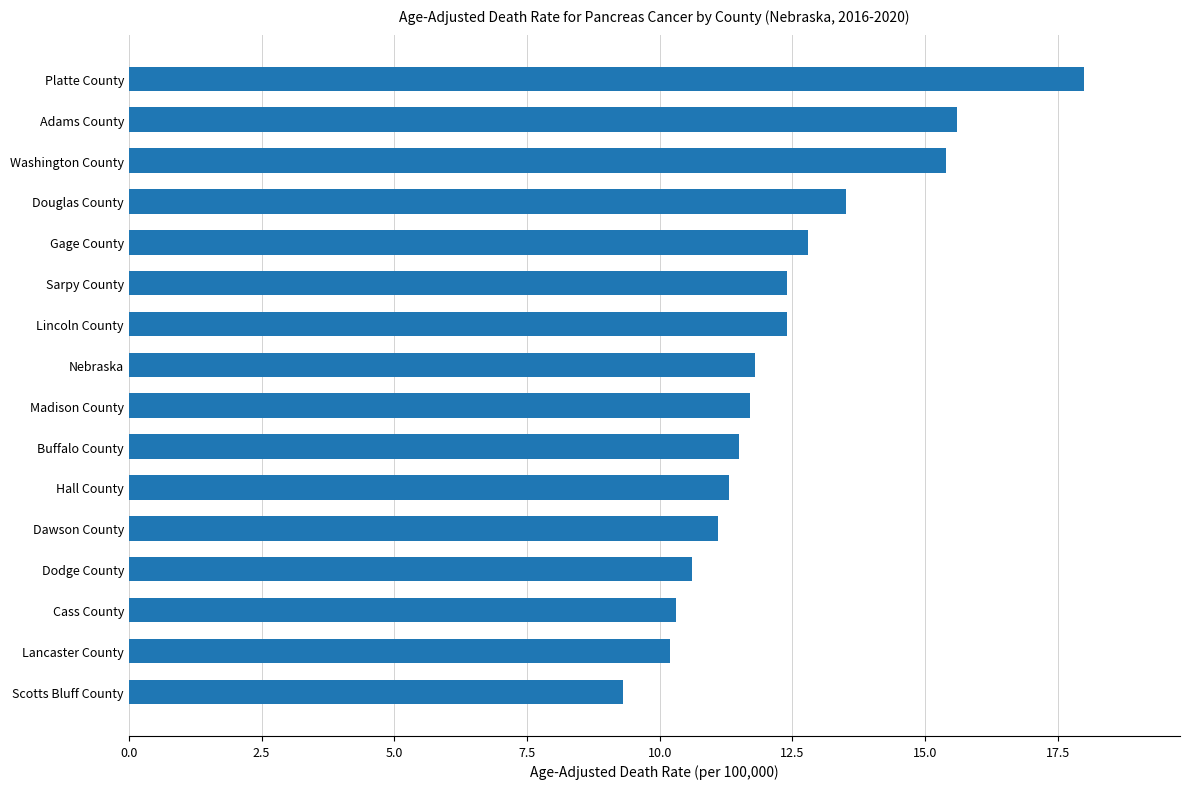

What is the minimum value shown in the chart?

9.3